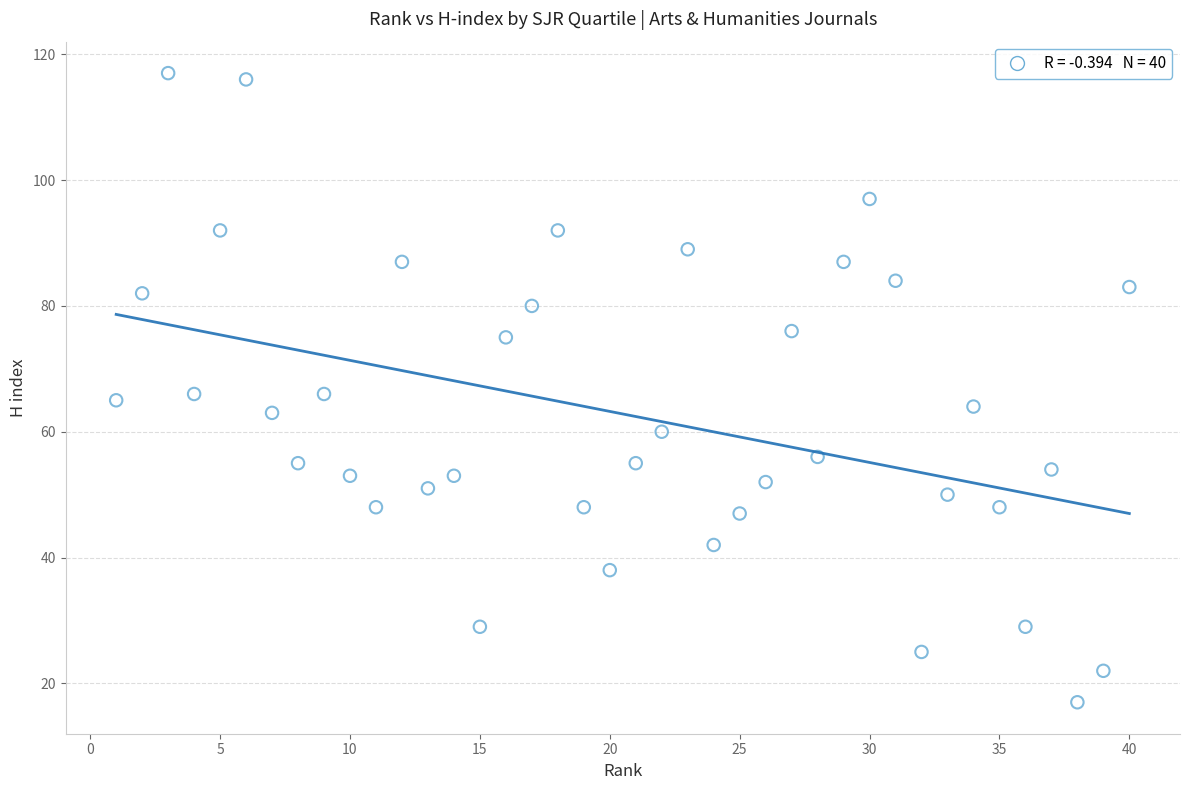

What is the range of Y values (max minus min)?

100